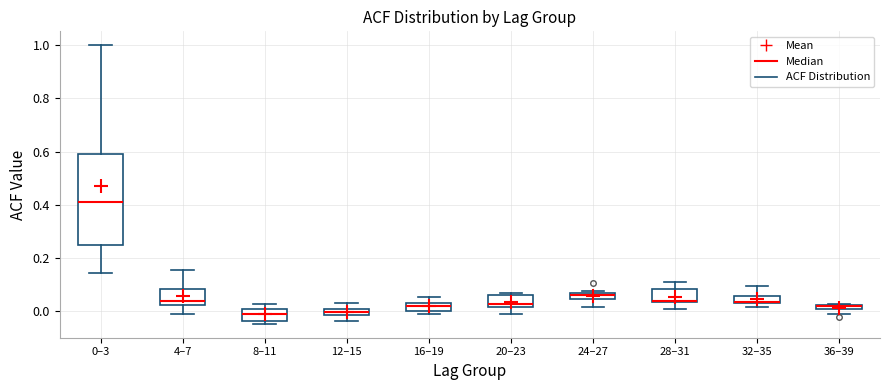

Where is the upper edge of the box for 12–15 on the y-axis? The values are not printed on the chart, so give them approximately, as read against the axis.

0.00